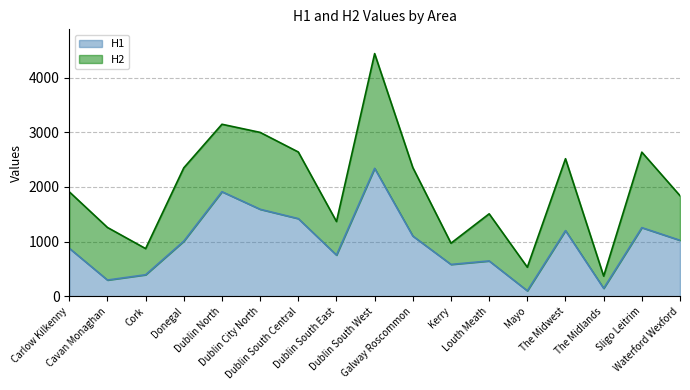

Reading right to left, what are all the values shown in this chart?

1024	1256	144	1202	99	646	582	1102	2342	753	1421	1592	1914	1008	393	296	878